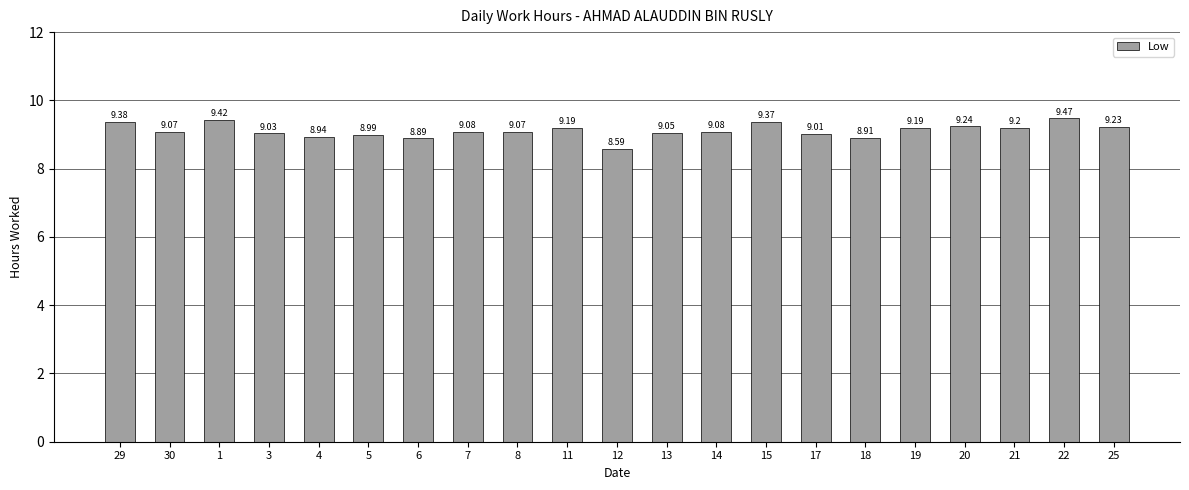

What is the difference between the maximum and minimum values?

0.9